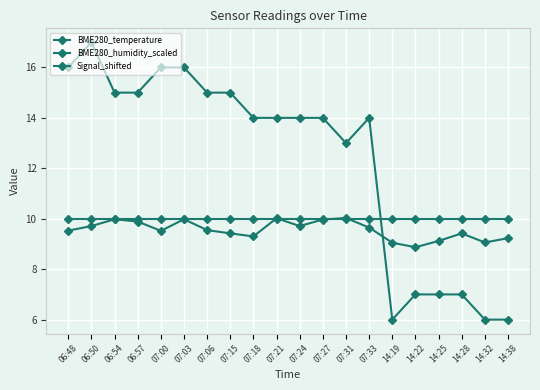

The BME280_humidity_scaled series shows 10.0 at 14:32. True or false?

True